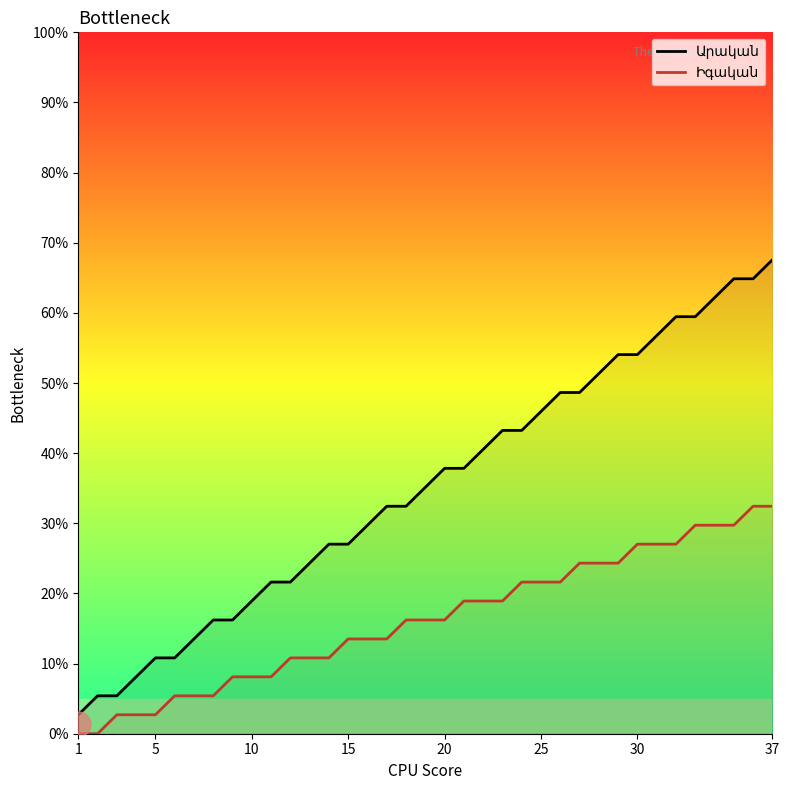

True or false: Արական and Իգական intersect in this chart.

False